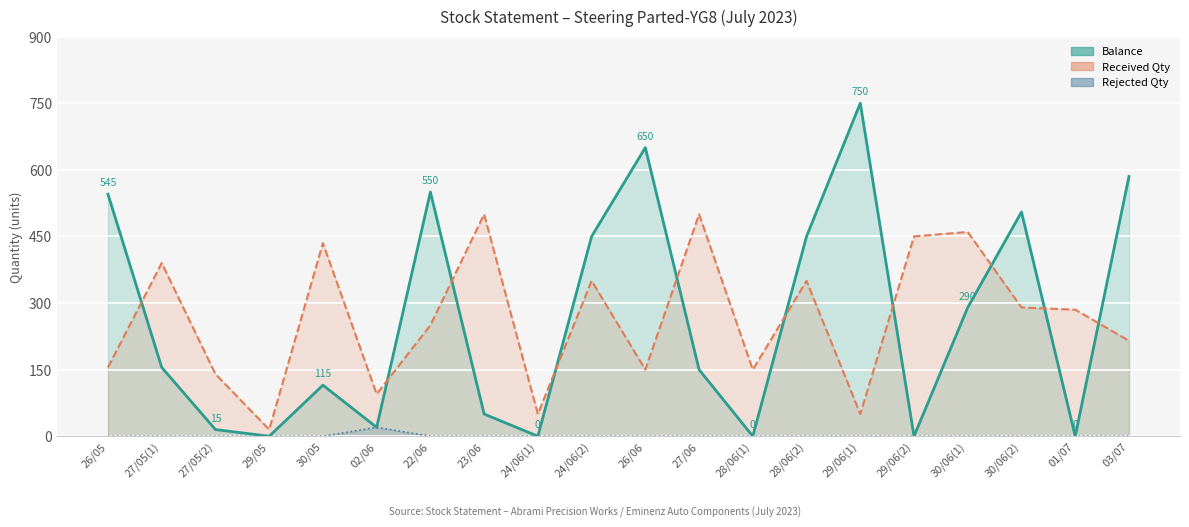

Rank the series by their maximum value, from highest to lowest.

Balance, Received Qty, Rejected Qty